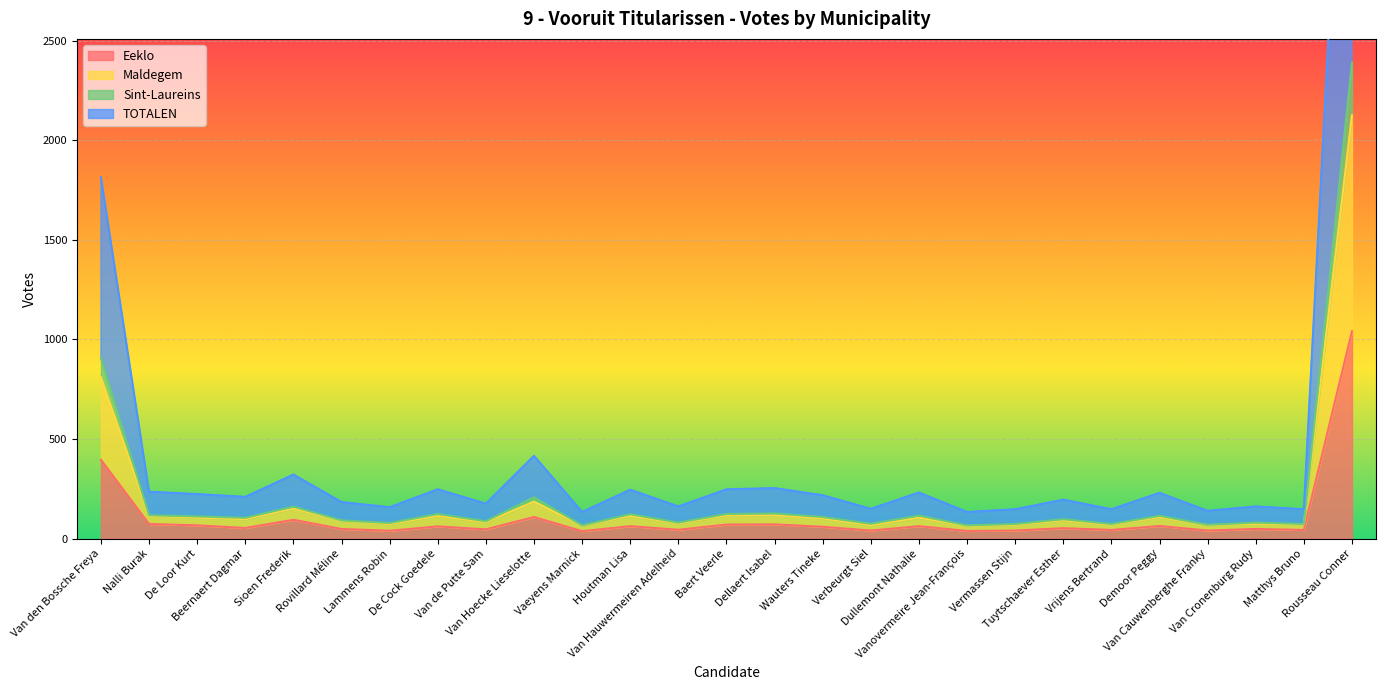

Which category has the lowest value in the Sint-Laureins series?

Vaeyens Marnick